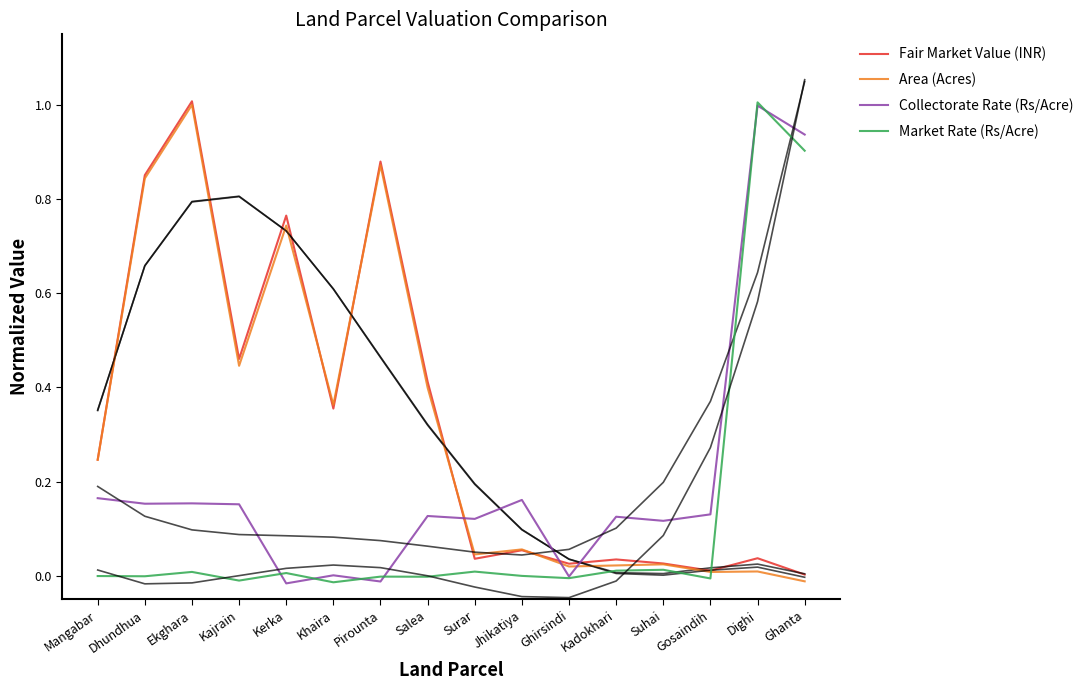

What is the difference between the Market Rate (Rs/Acre) values at Ghanta and Kadokhari?

0.9